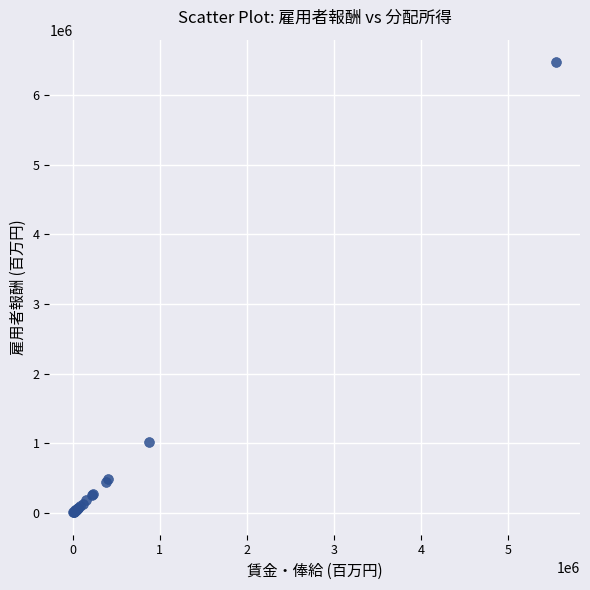

What Y value in the scatter plot is closest to 3240185?

1013631